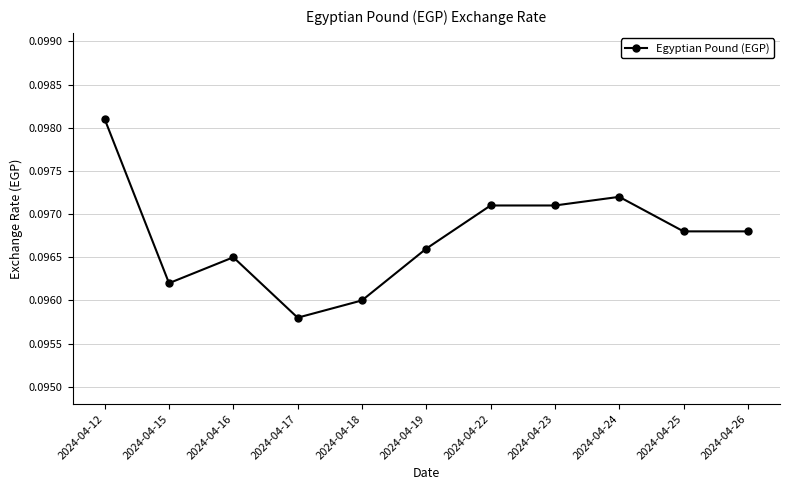

At which category does the chart reach its minimum across all series?

2024-04-17